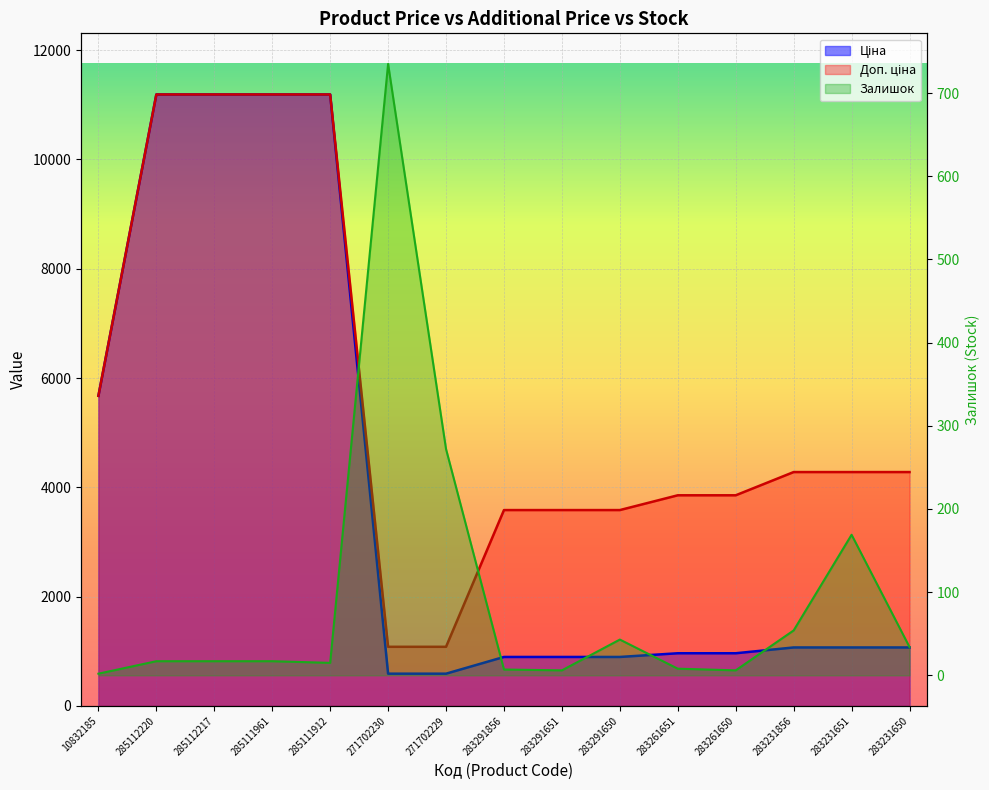

What is the label of the 10th point from the right?

271702230